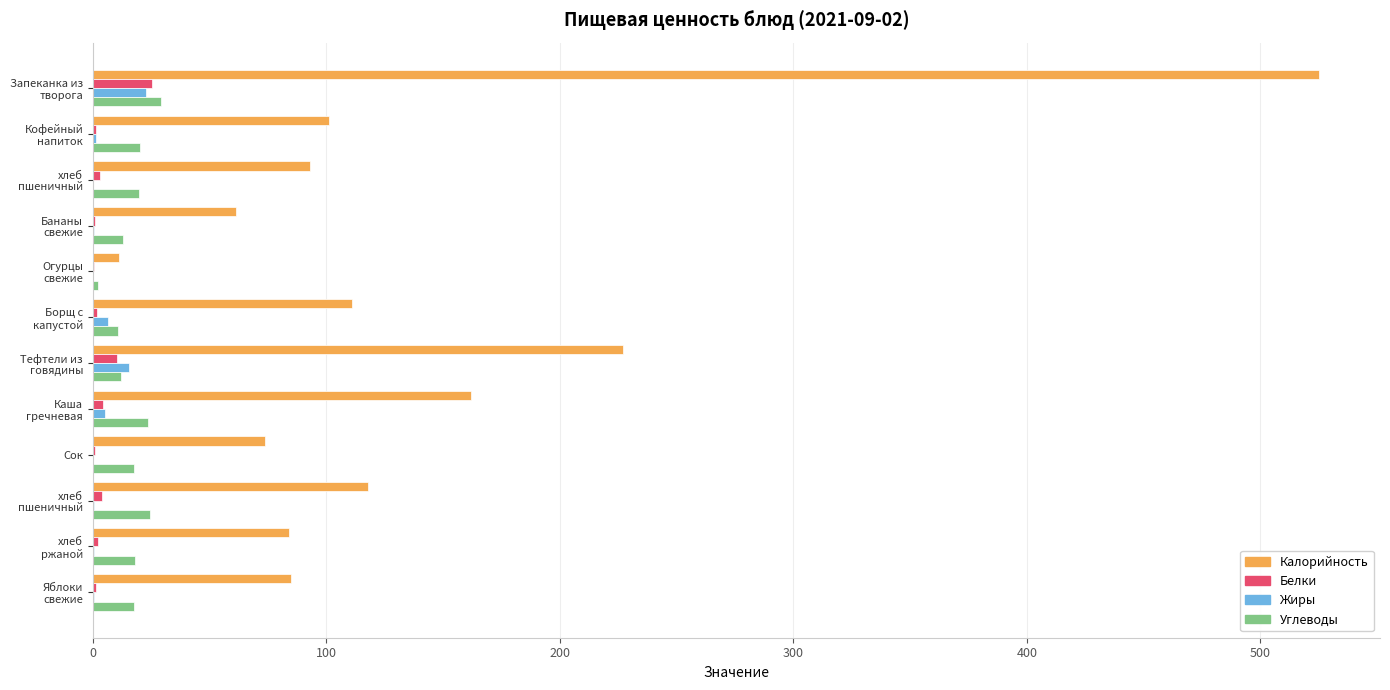

How many data points does each series have?

12